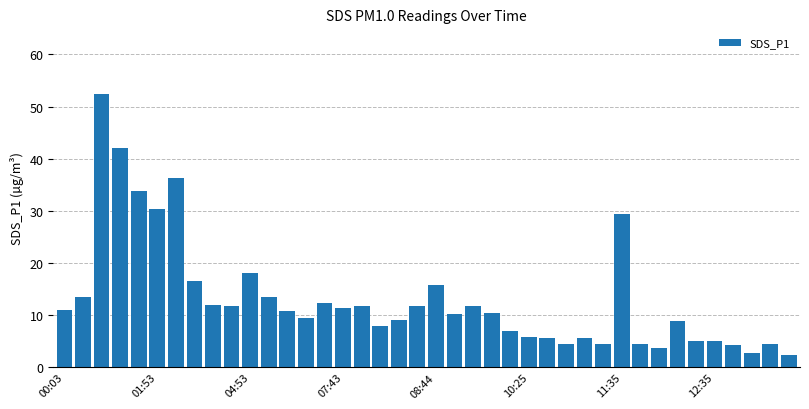

What is the difference between the second highest and second lowest values?

39.3